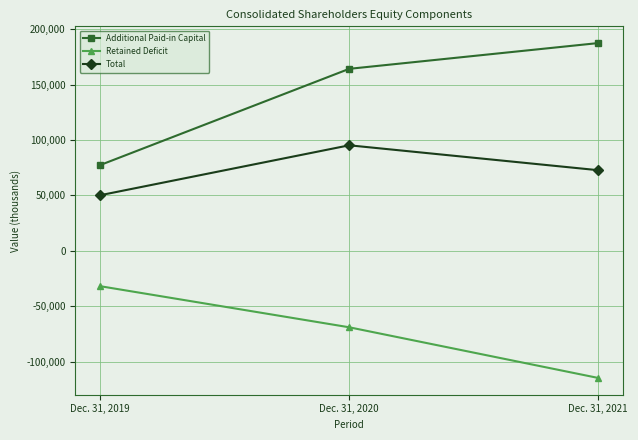

What is the value of the Additional Paid-in Capital point at the 3rd from the left?

187510